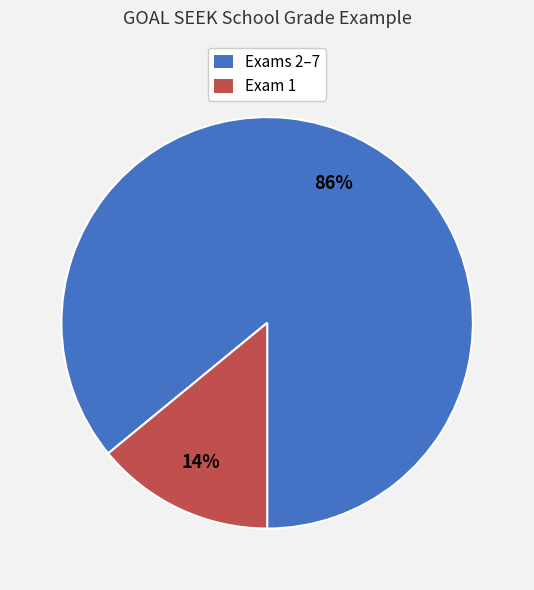

Does any single category account for the majority?

Yes